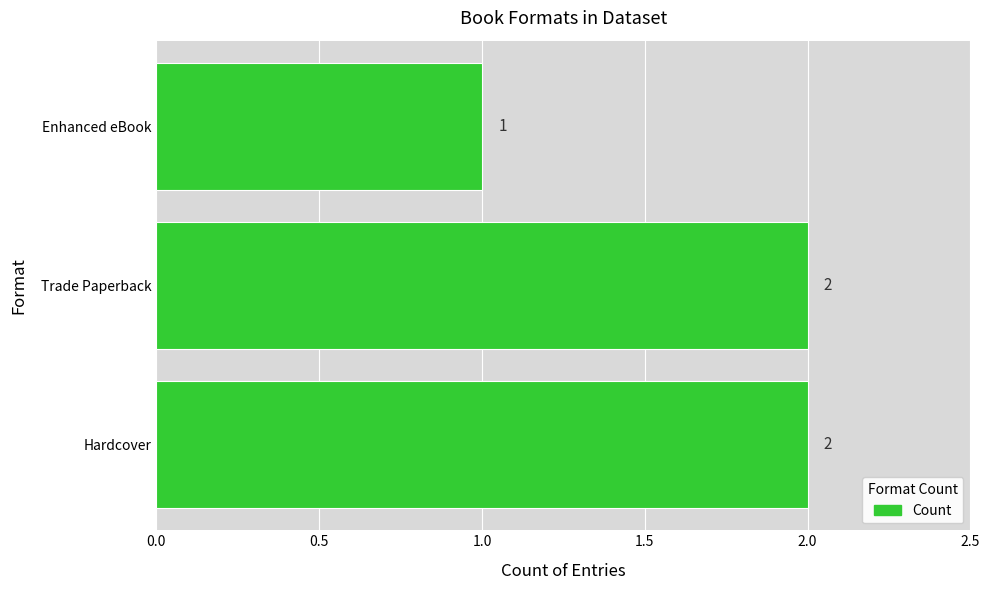

Is it true that the value at Hardcover is 3?

False